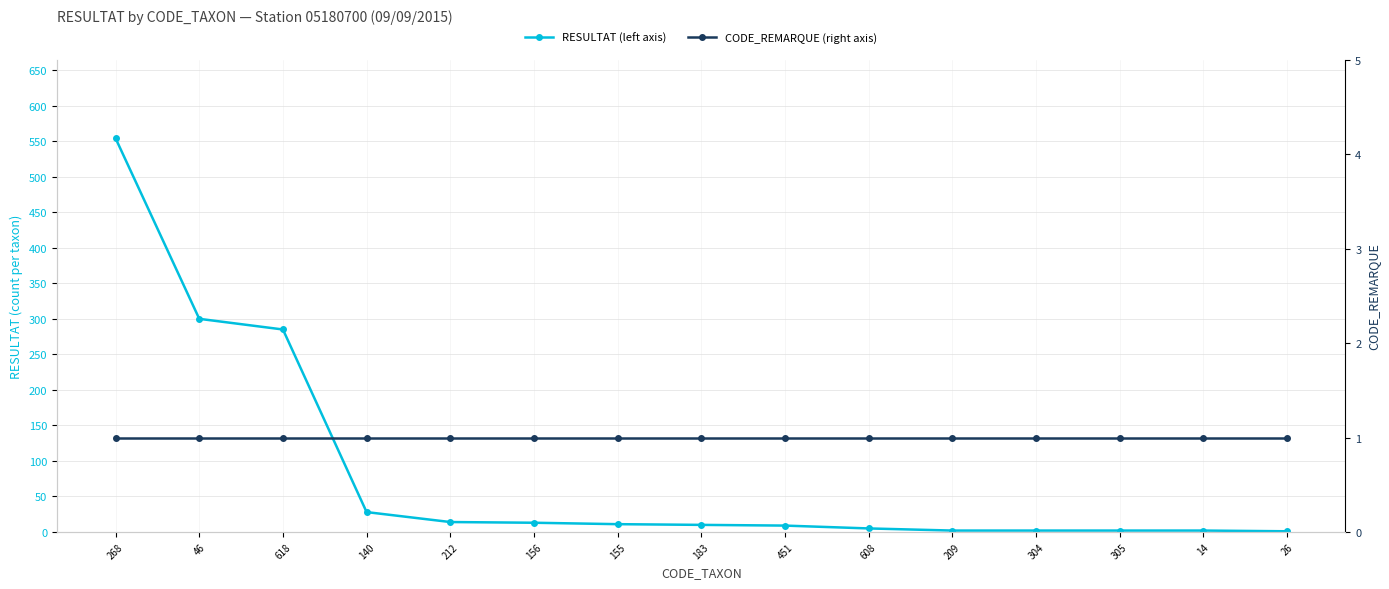

Rank the series by their average value, from lowest to highest.

CODE_REMARQUE (right axis), RESULTAT (left axis)